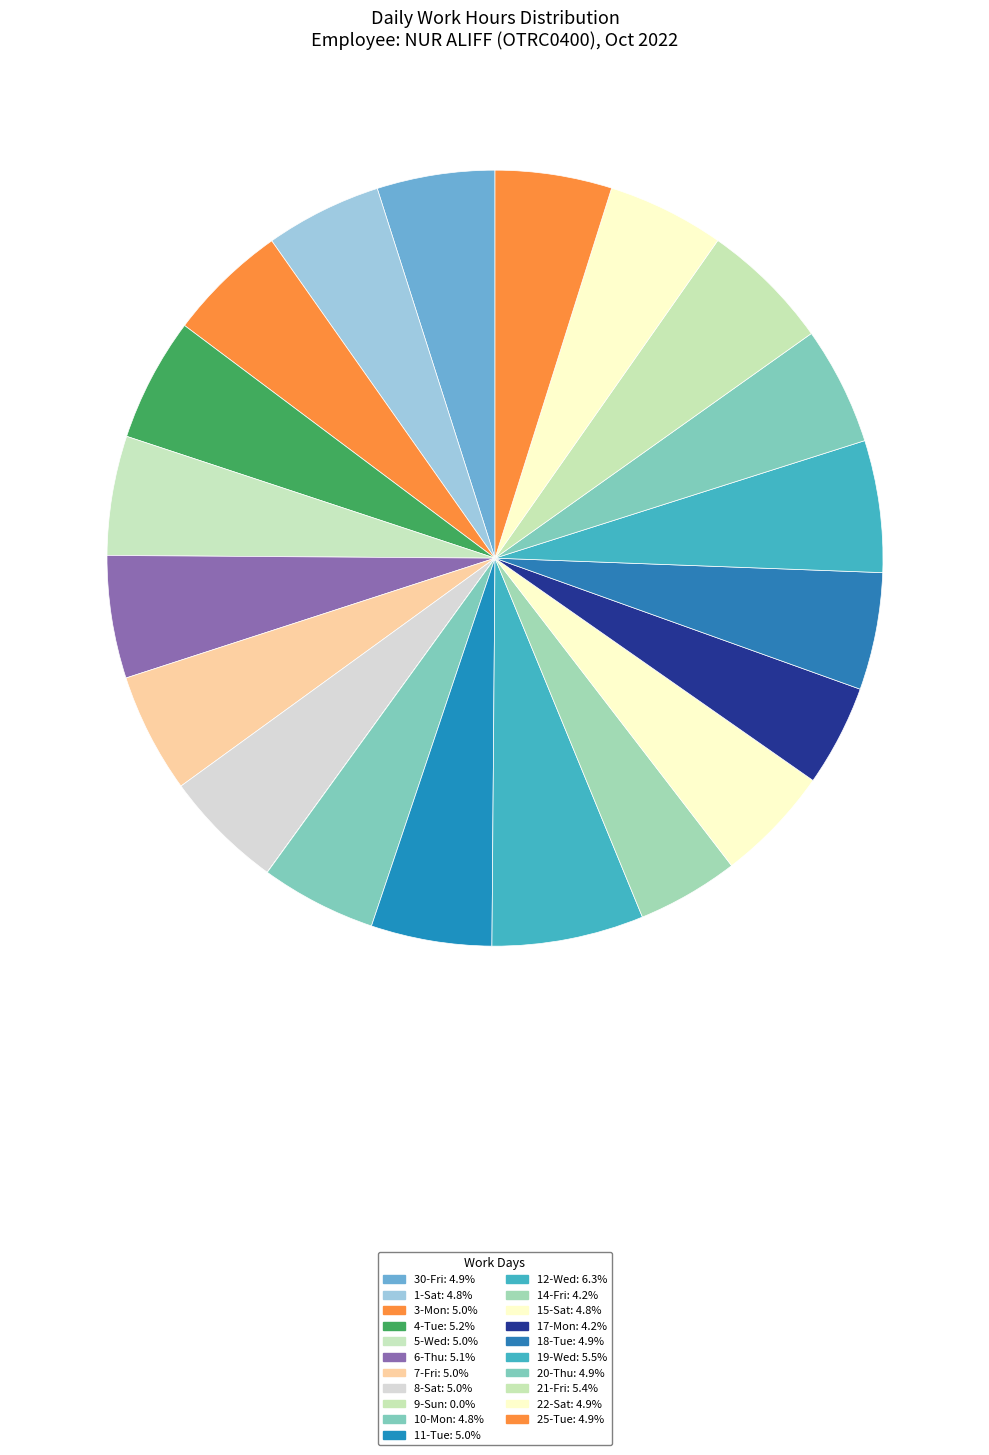

Which slice is the smallest?

9-Sun